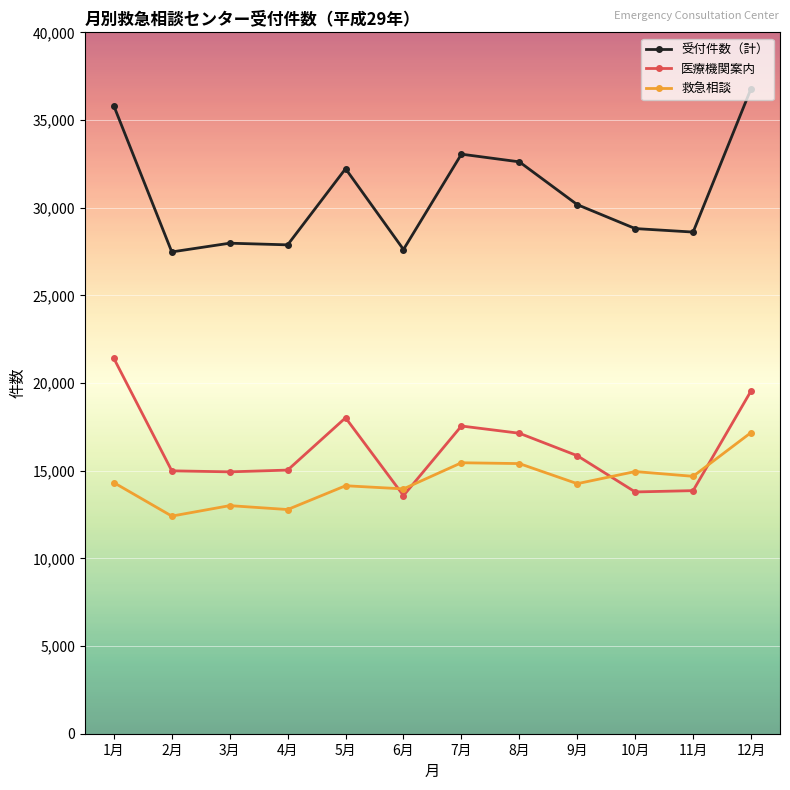

What is the minimum value for 受付件数（計）?

27477